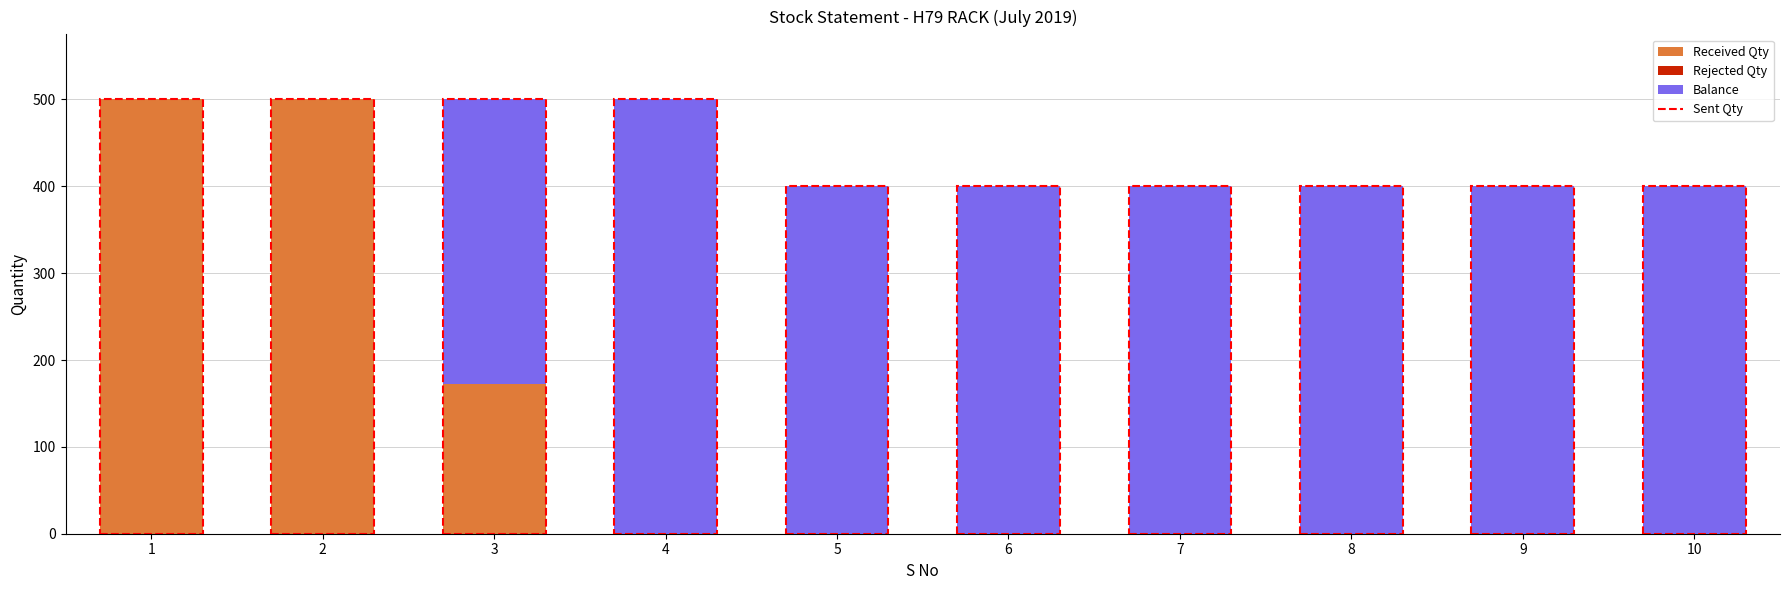

What is the sum of all Received Qty values?

1172